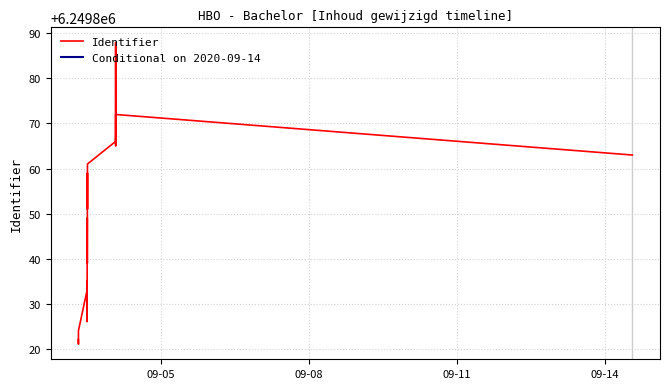

What is the average value?

6249856